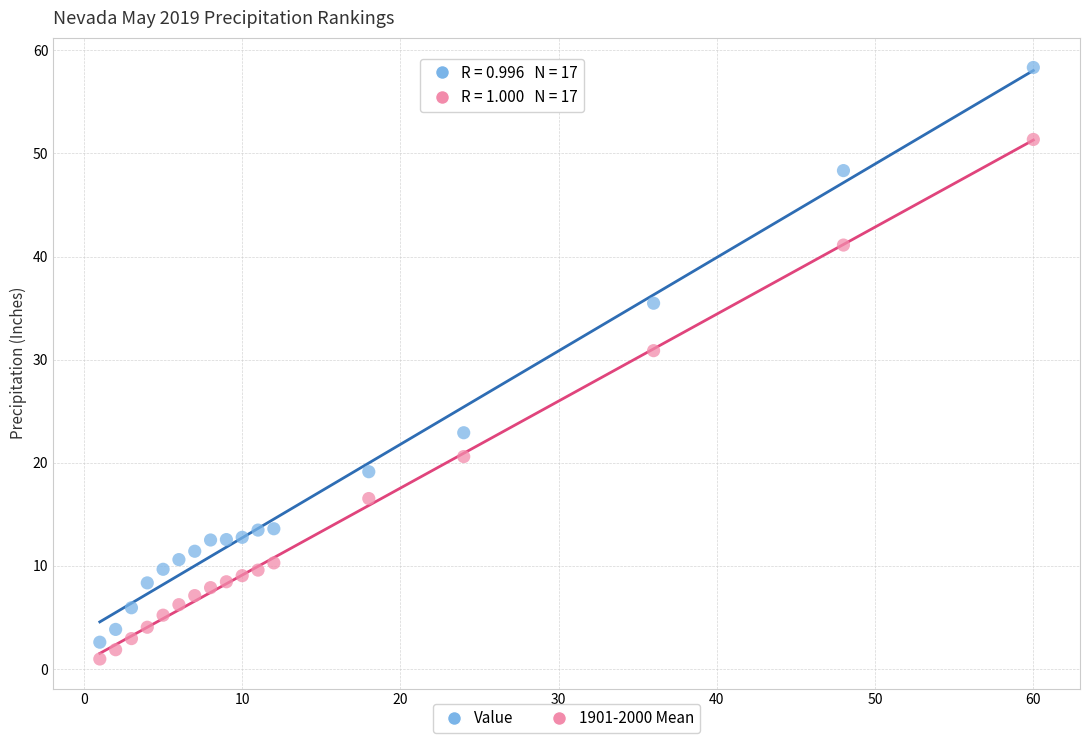

Across all data points, what is the range of X values (max minus min)?

59.0